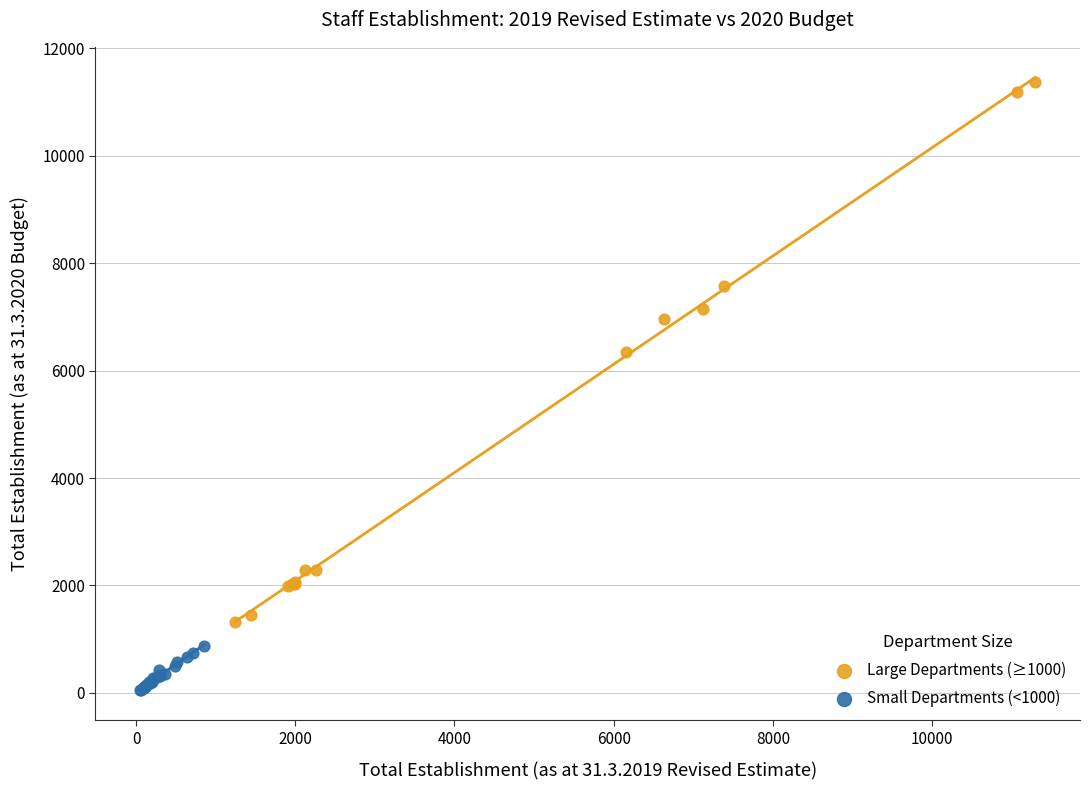

Which series contains the lowest Y value?

Small Departments (<1000)